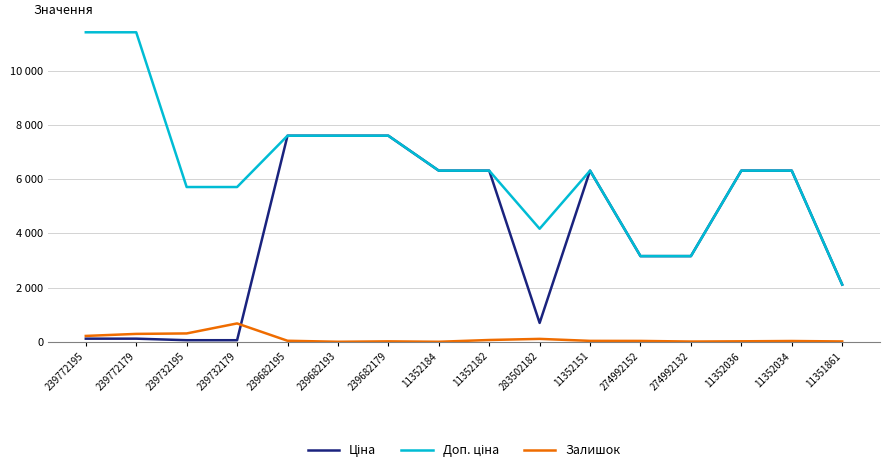

Reading right to left, extract all data points from this chart.

Ціна: 2108.4	6308.8	6308.8	3157.9	3157.9	6308.8	694.3	6308.8	6308.8	7596.5	7596.5	7596.5	57.0	57.0	114.1	114.1
Доп. ціна: 2108.0	6308.8	6308.8	3158.0	3158.0	6308.8	4165.6	6308.8	6308.8	7596.5	7596.5	7596.5	5705.0	5705.0	11410.0	11410.0
Залишок: 12.0	28.0	17.0	8.0	31.0	33.0	106.0	65.0	0.0	15.0	0.0	37.0	676.0	307.0	290.0	215.0